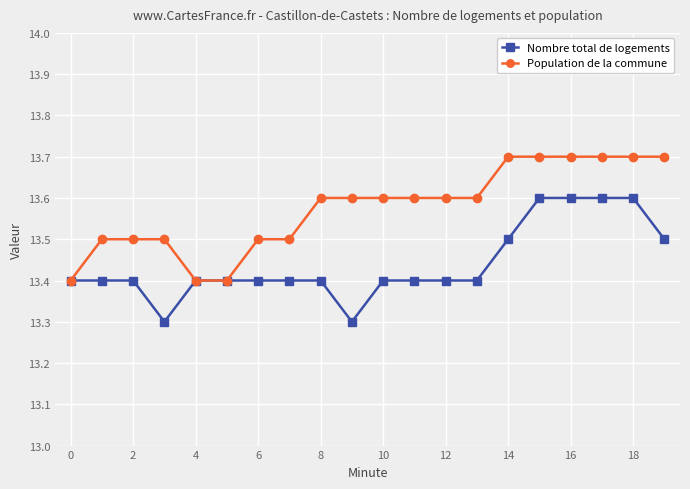

Reading left to right, list all the values displayed in this chart.

Nombre total de logements: 13.4	13.4	13.4	13.3	13.4	13.4	13.4	13.4	13.4	13.3	13.4	13.4	13.4	13.4	13.5	13.6	13.6	13.6	13.6	13.5
Population de la commune: 13.4	13.5	13.5	13.5	13.4	13.4	13.5	13.5	13.6	13.6	13.6	13.6	13.6	13.6	13.7	13.7	13.7	13.7	13.7	13.7